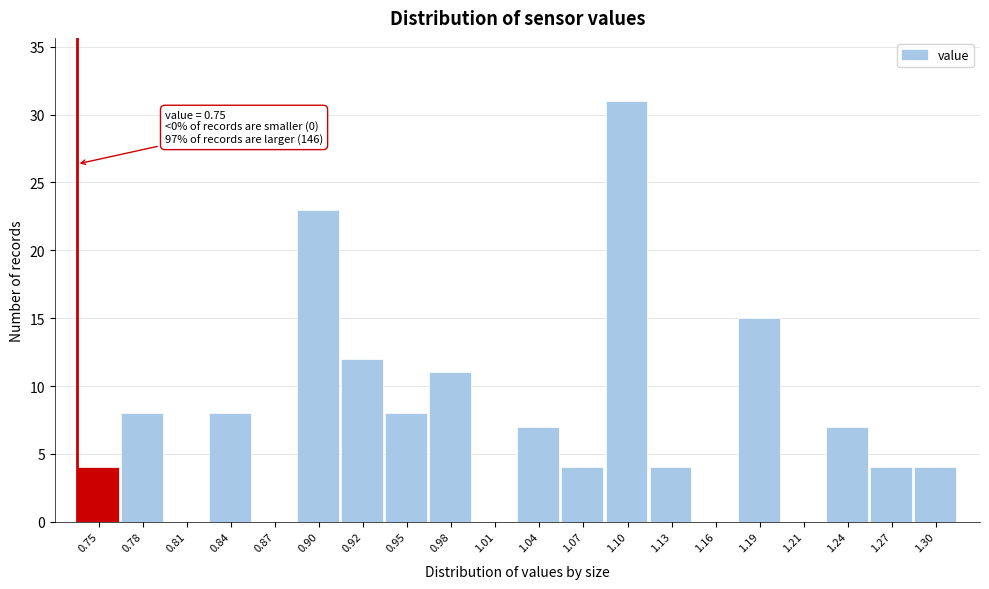

Reading left to right, what are all the values shown in this chart?

0.75=4	0.78=8	0.81=0	0.84=8	0.87=0	0.90=23	0.92=12	0.95=8	0.98=11	1.01=0	1.04=7	1.07=4	1.10=31	1.13=4	1.16=0	1.19=15	1.21=0	1.24=7	1.27=4	1.30=4